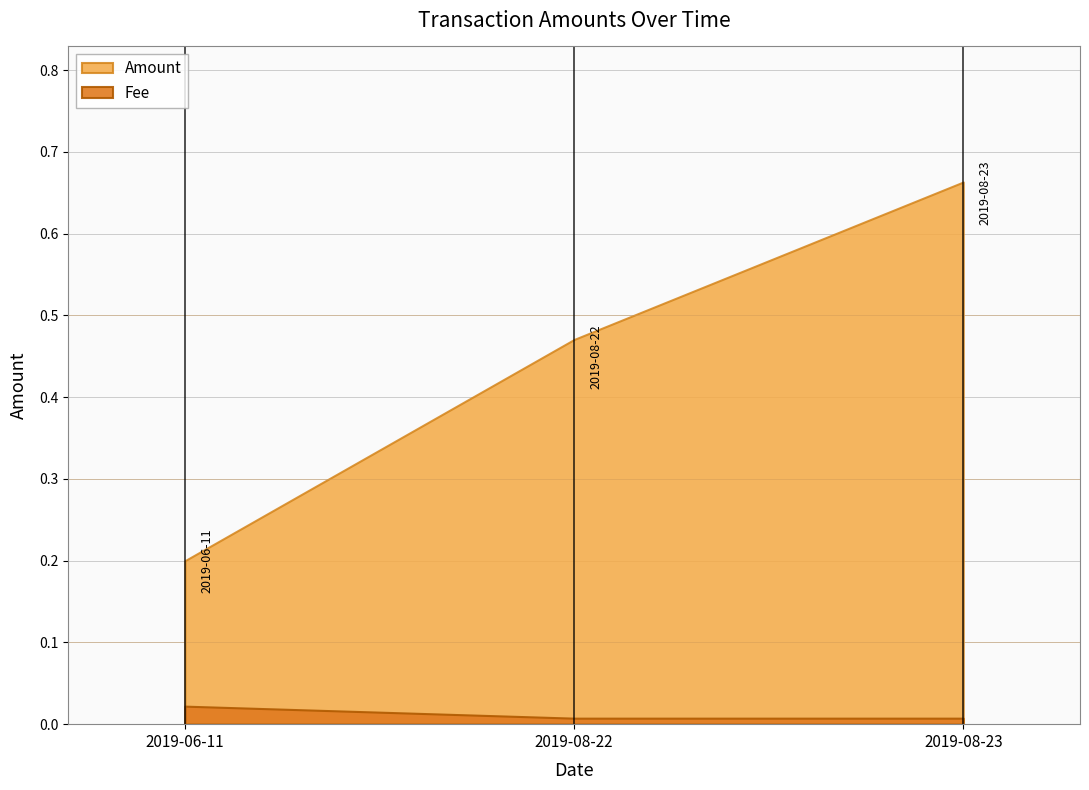

True or false: Fee and Amount intersect in this chart.

False